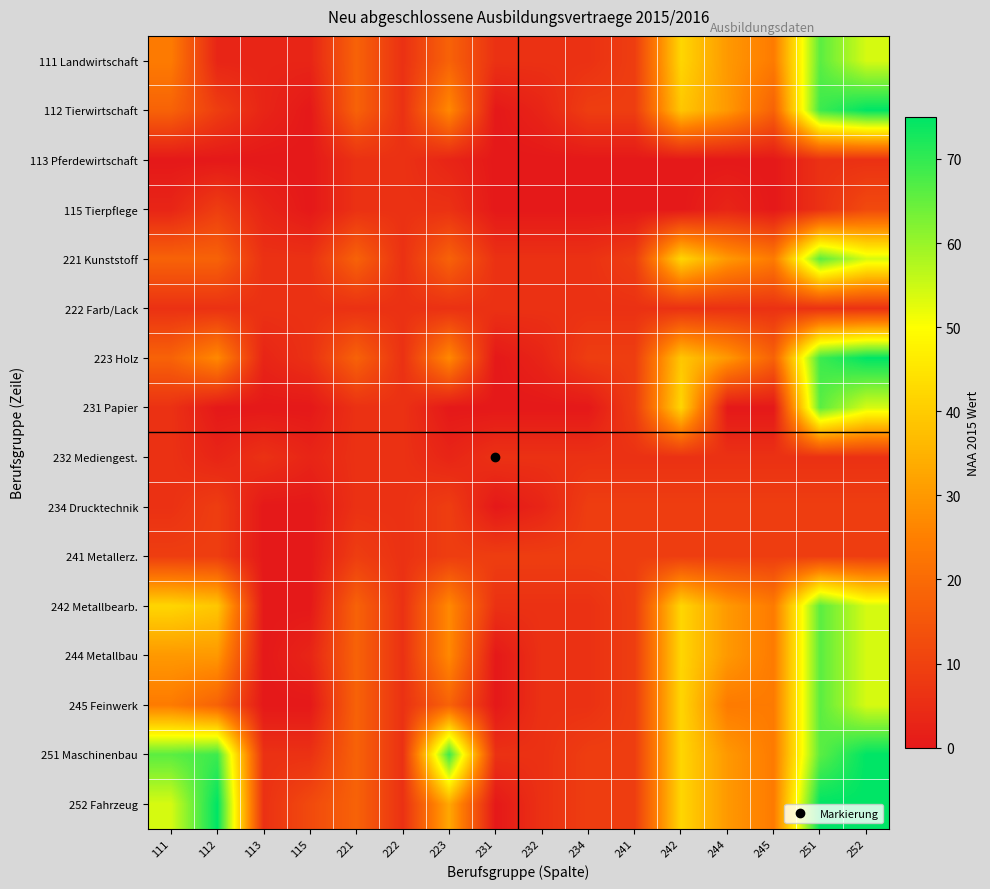

What is the total value across all series at 112?

324